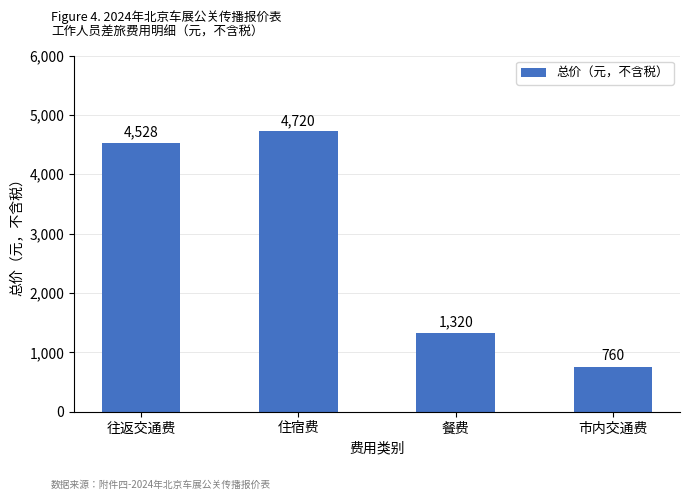

What is the sum of all values?

11328